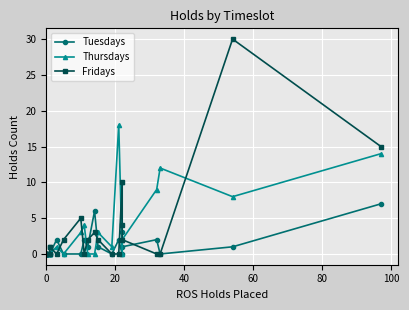

What is the highest value of the Tuesdays series?

7